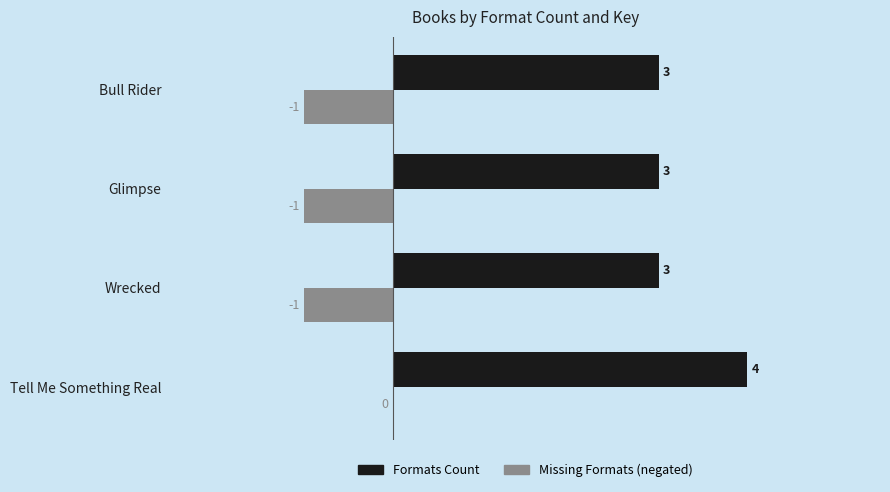

How many values in the Formats Count series exceed 3?

1